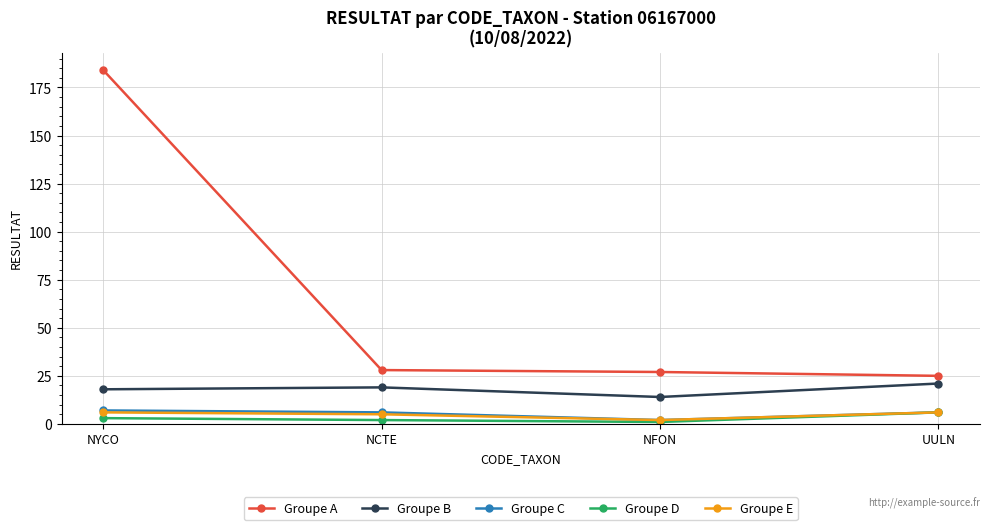

What is the difference between the maximum and minimum values in the Groupe A series?

159